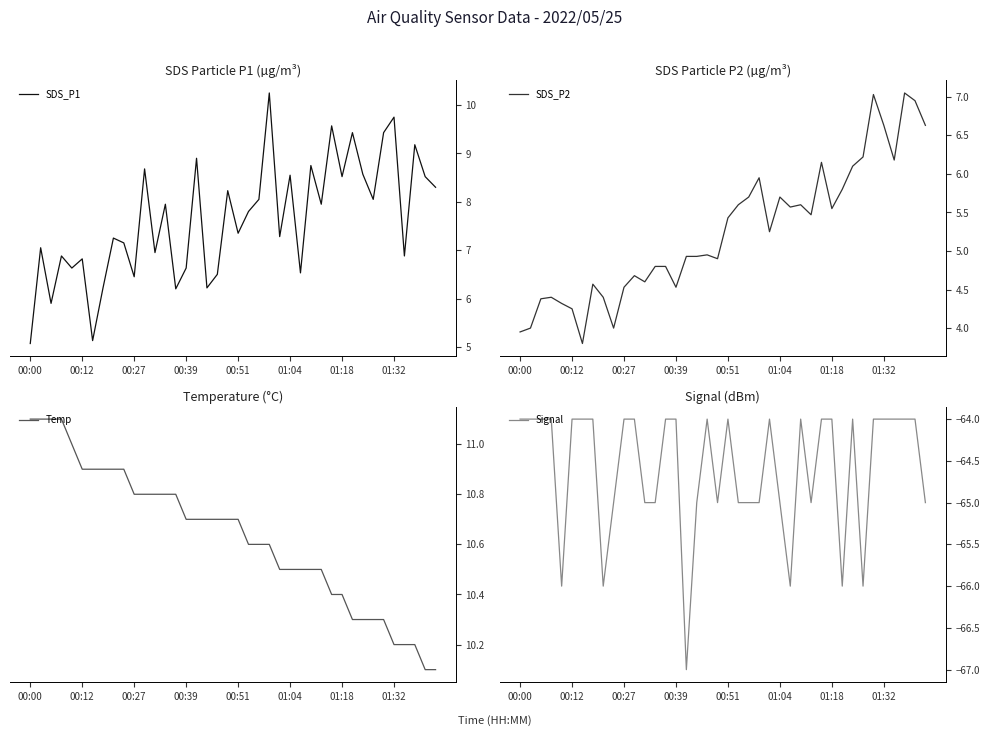

What is the approximate value of SDS_P2 at 01:04?

5.7